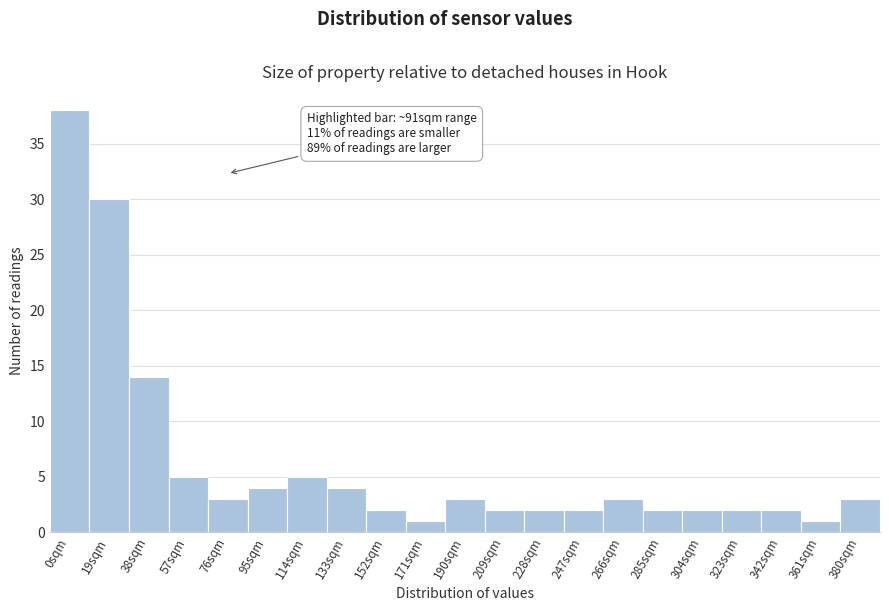

Reading left to right, extract all data points from this chart.

38	30	14	5	3	4	5	4	2	1	3	2	2	2	3	2	2	2	2	1	3